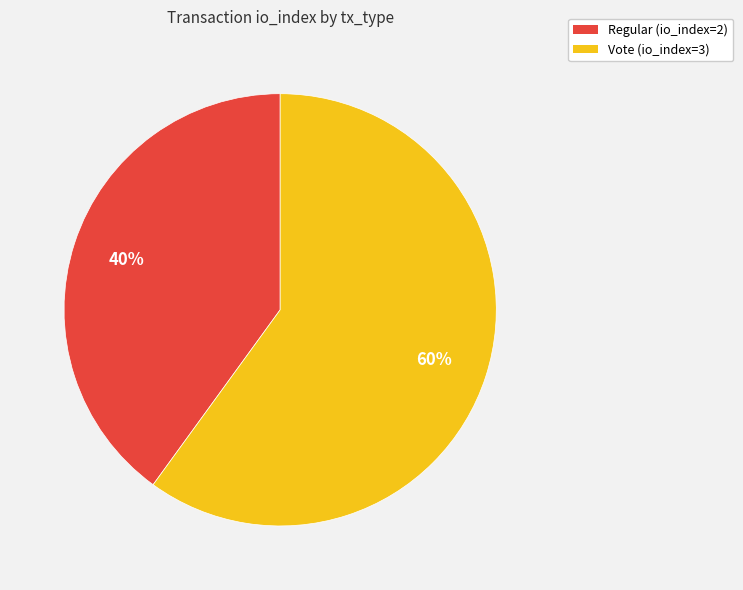

Which slice is the largest?

Vote